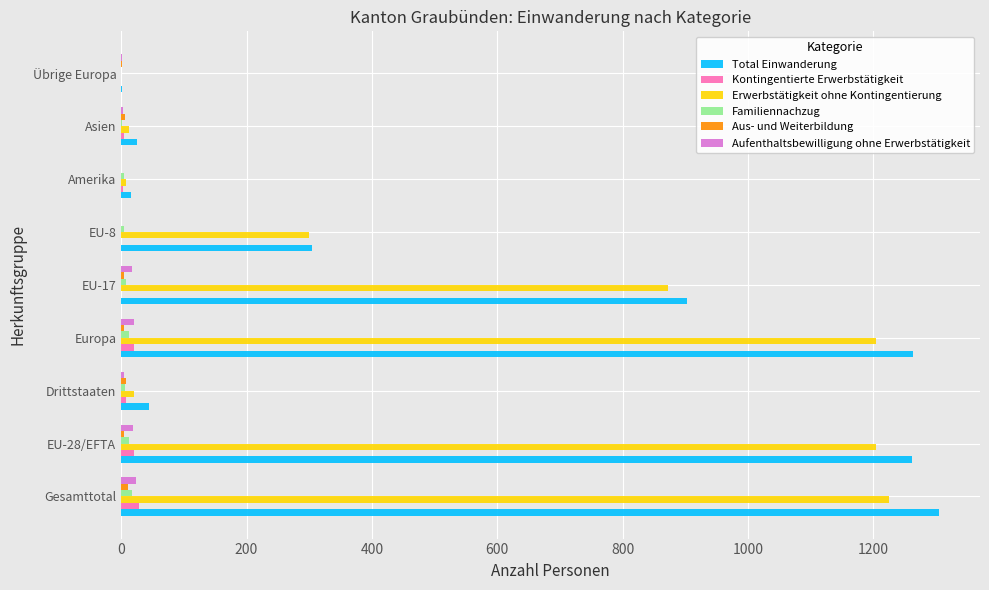

Is it true that Erwerbstätigkeit ohne Kontingentierung equals 324 at EU-28/EFTA?

False